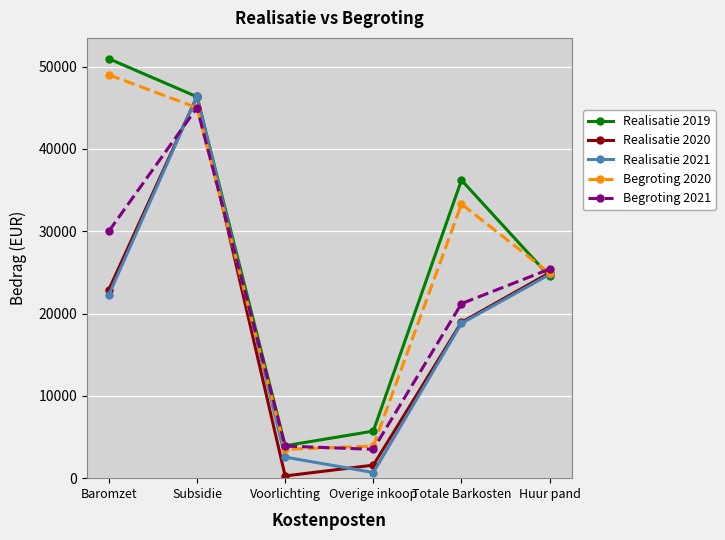

Read the Begroting 2021 value at Overige inkoop.

3500.0